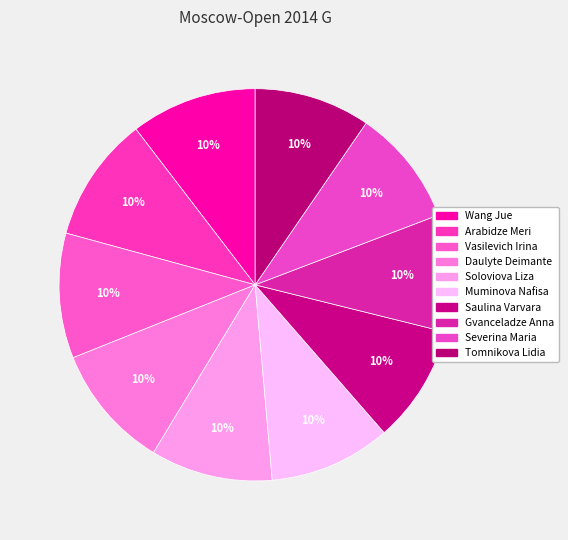

What is the smallest slice in the pie chart?

RUS_Tomnikova